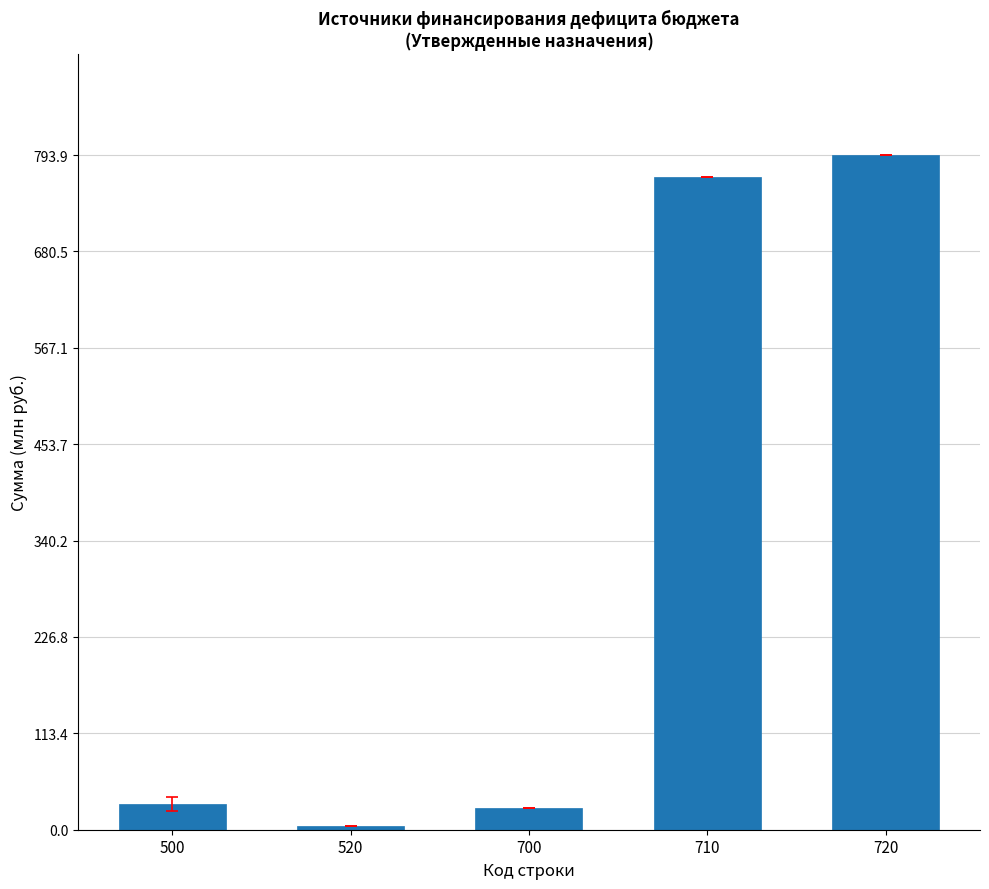

What is the change in value from 500 to 710?

+738.8